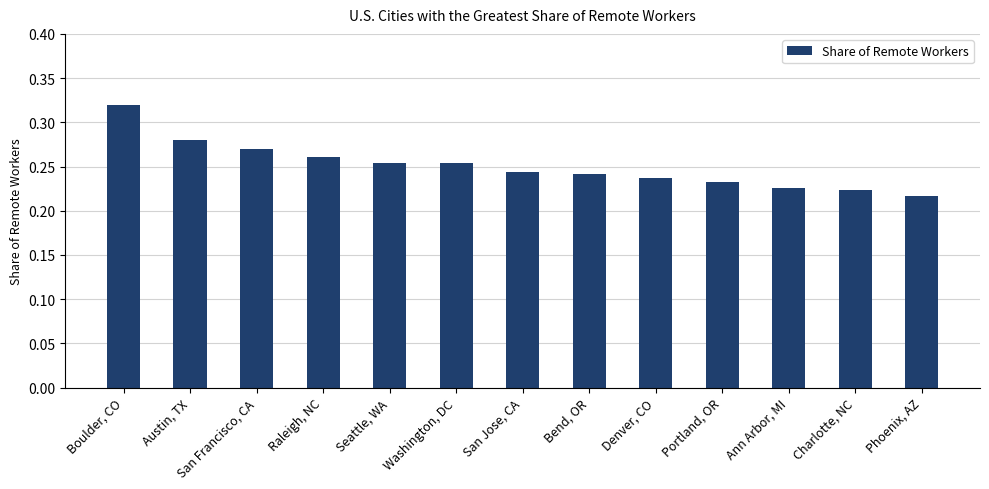

How many values are between 0 and 1?

13